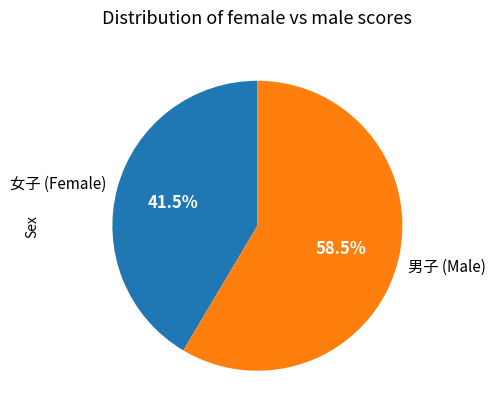

Which category has the smallest portion of the pie?

女子 (Female)